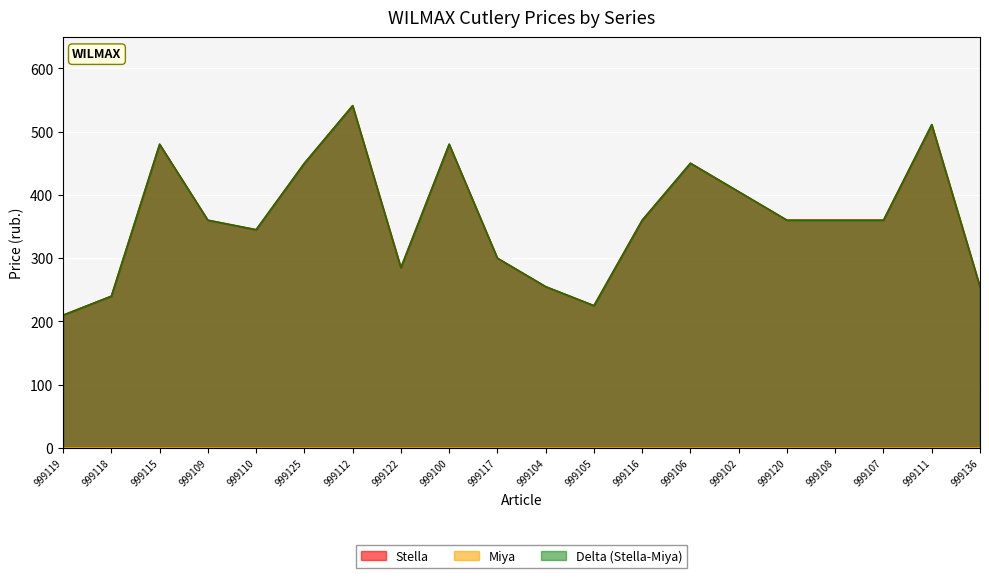

At which category does the data reach its first local valley?

999110